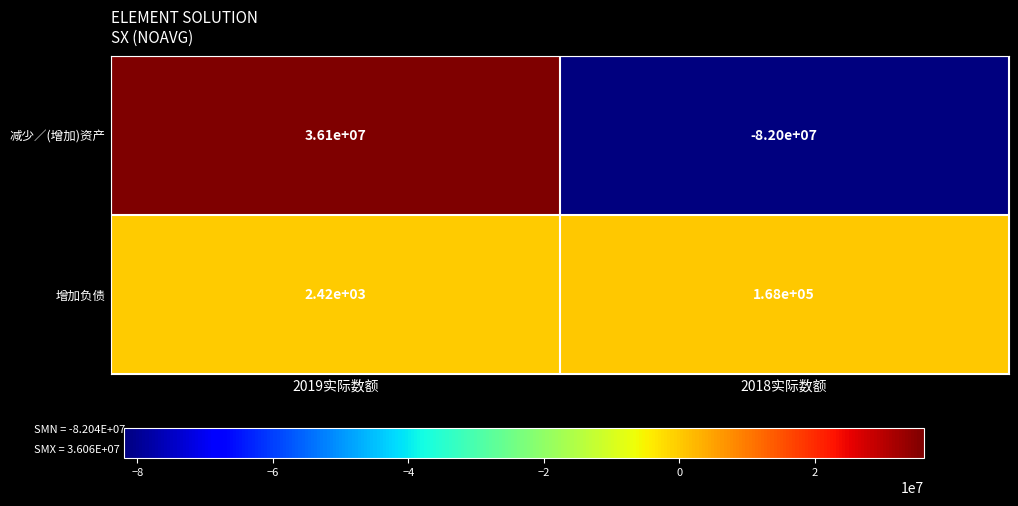

Which category has the lowest value in the 增加负债 series?

2019实际数额